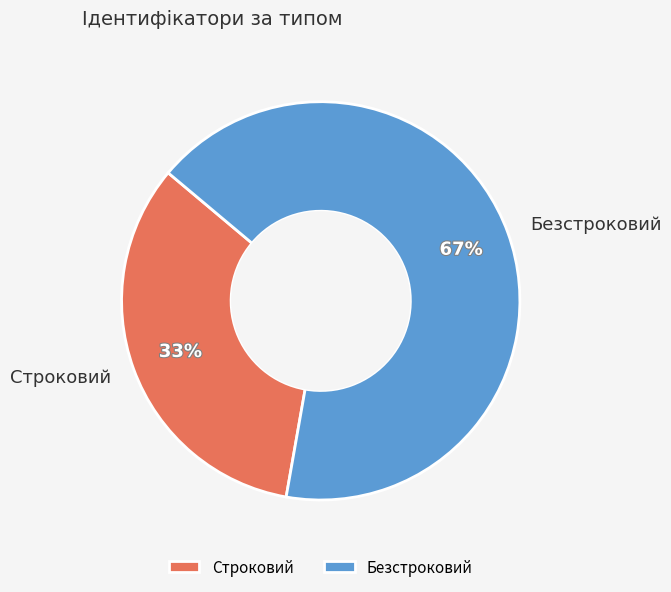

What is the ratio of the value at Безстроковий to the value at Строковий?

2.0